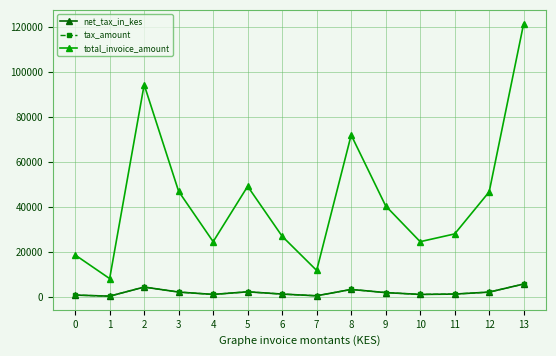

What is the value of the tax_amount point at the 9th from the left?

3375.0